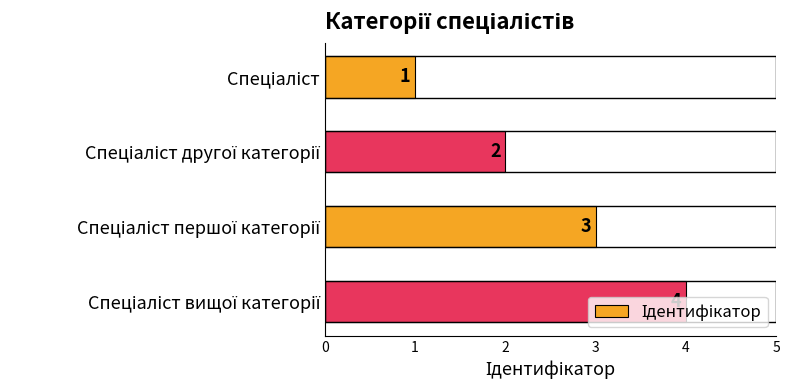

What is the sum of all values?

10